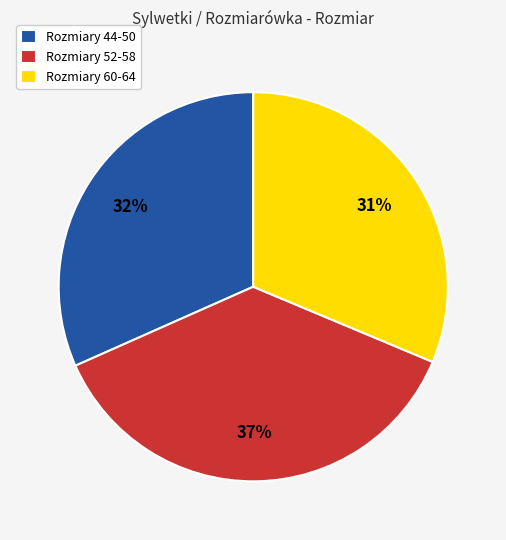

Is there a majority slice in this chart?

No